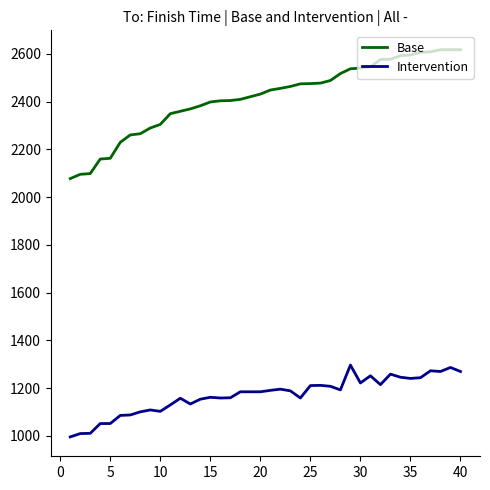

What is the maximum value shown in the chart?

2618